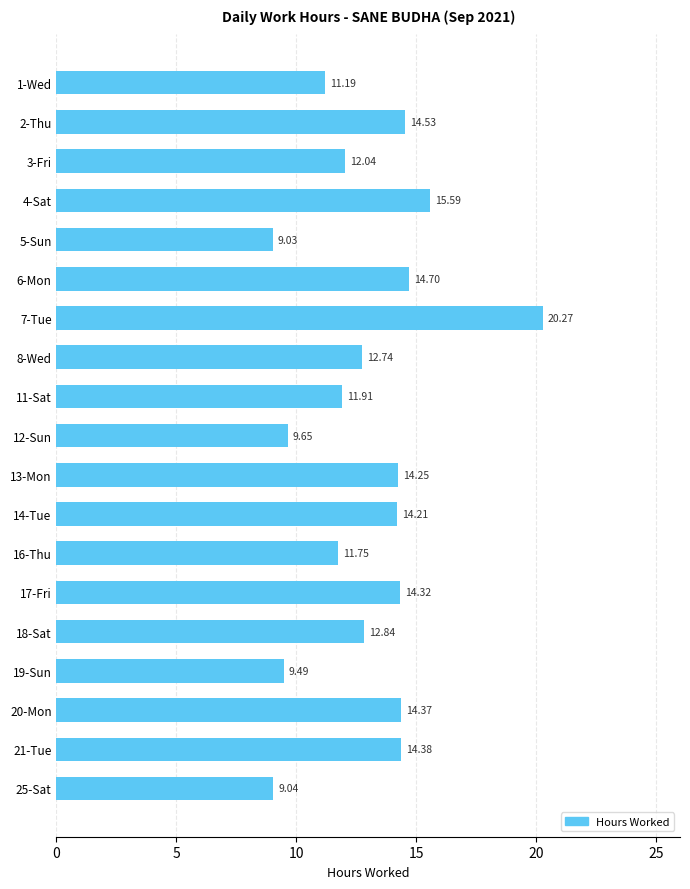

List the labels in order of value, smallest first.

5-Sun, 25-Sat, 19-Sun, 12-Sun, 1-Wed, 16-Thu, 11-Sat, 3-Fri, 8-Wed, 18-Sat, 14-Tue, 13-Mon, 17-Fri, 20-Mon, 21-Tue, 2-Thu, 6-Mon, 4-Sat, 7-Tue